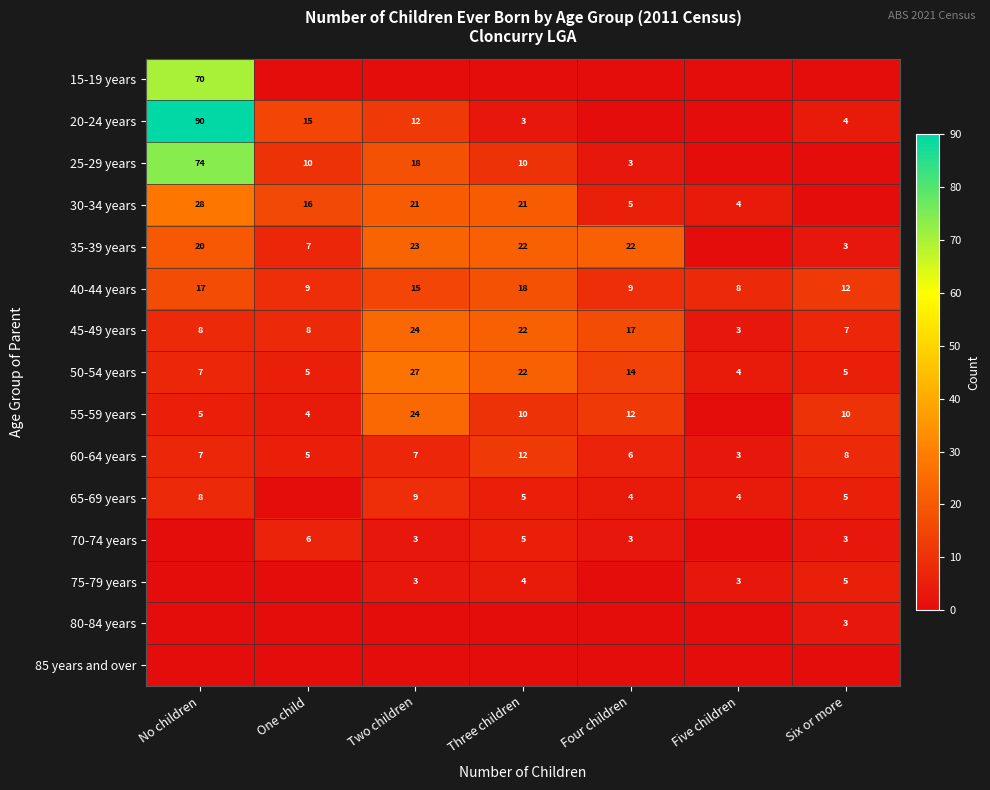

What is the sum of the 35-39 years values at No children and Four children?

42